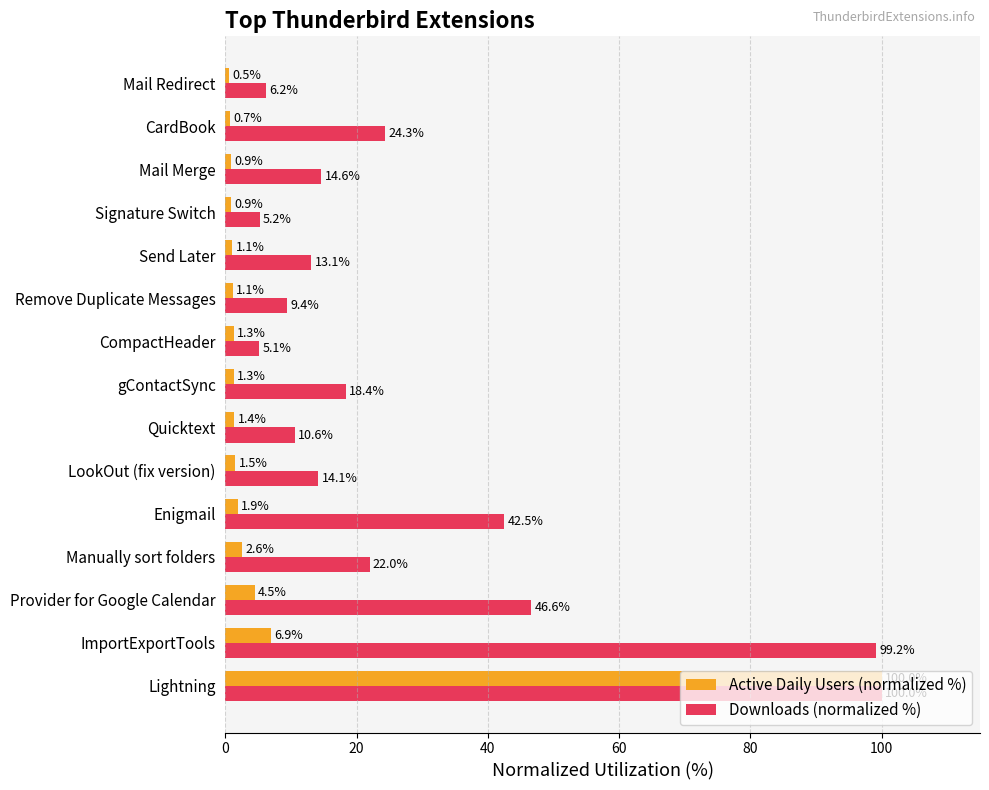

The Downloads (normalized %) series shows 3.0 at Mail Merge. True or false?

False